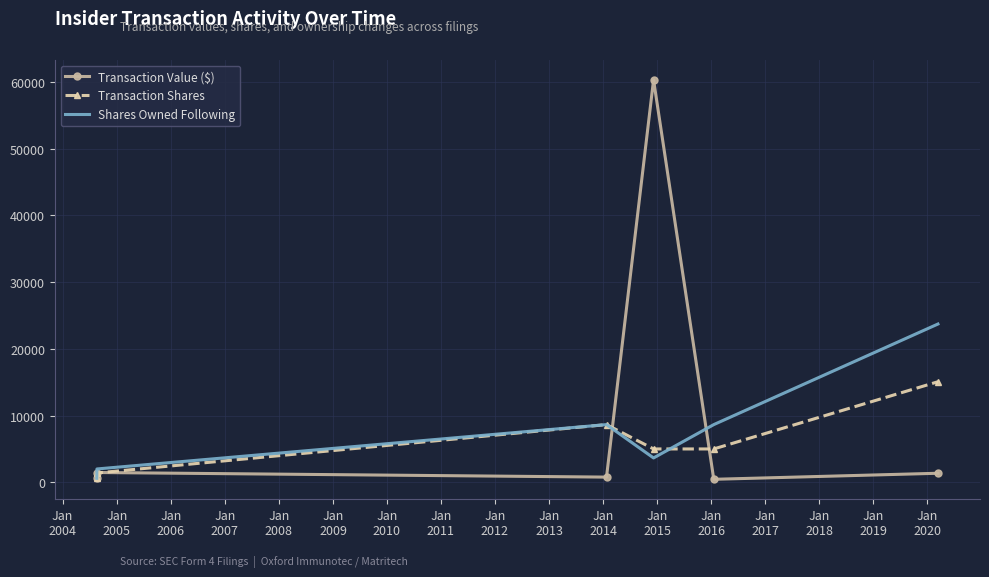

Which series has the largest total across all categories?

Transaction Value ($)